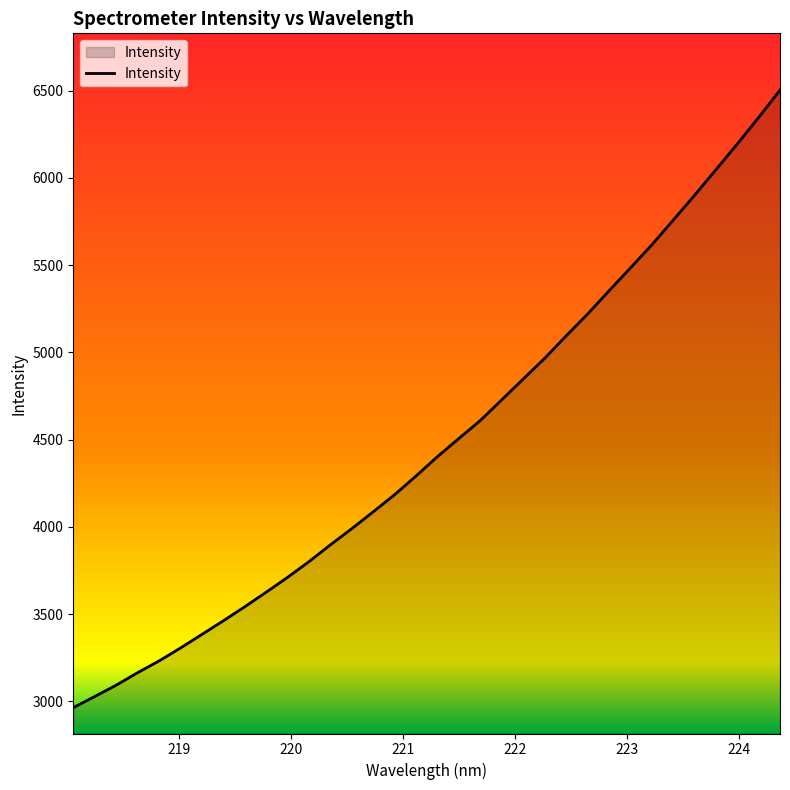

What is the greatest value displayed?

6502.5